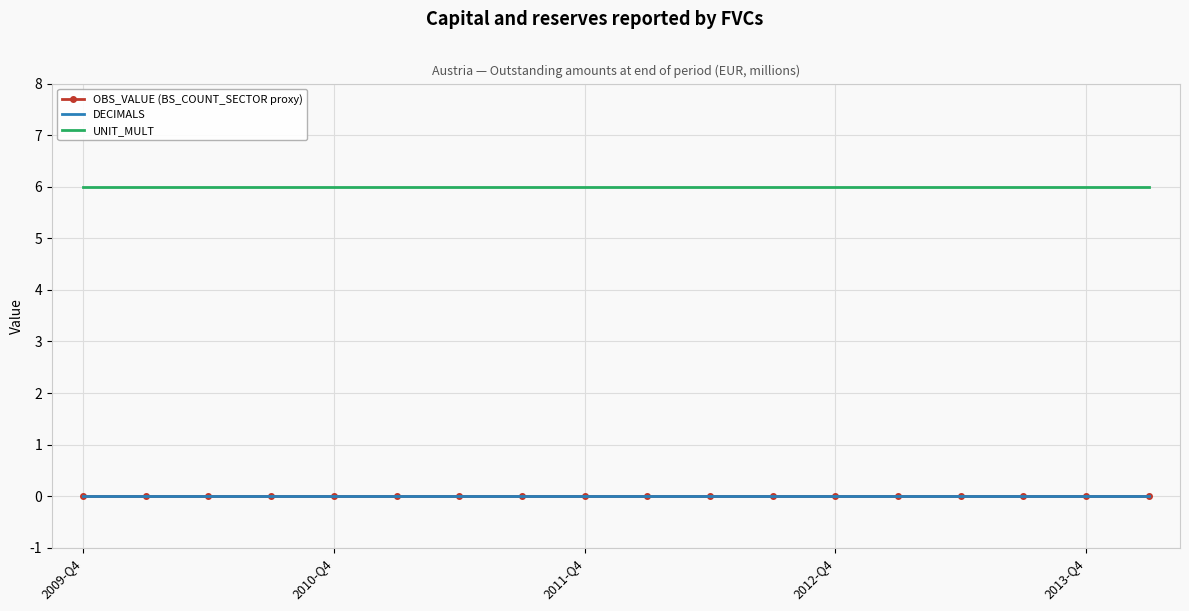

Count the number of data series in this chart.

3